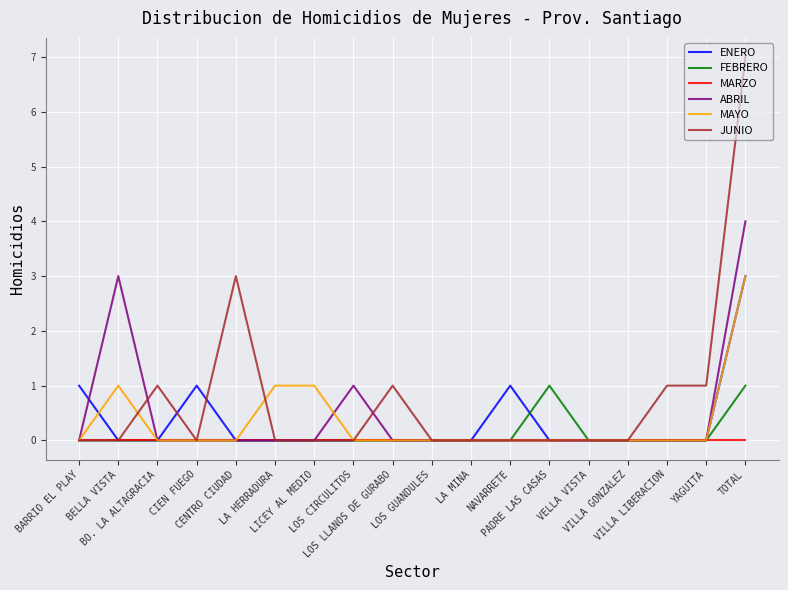

What position from the right is LOS CIRCULITOS?

11